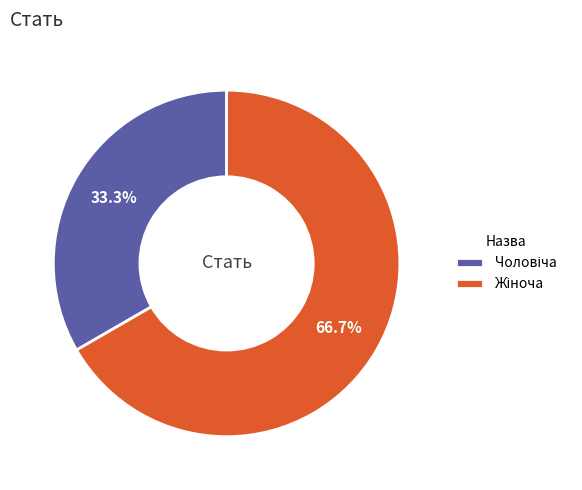

Is there a majority slice in this chart?

Yes